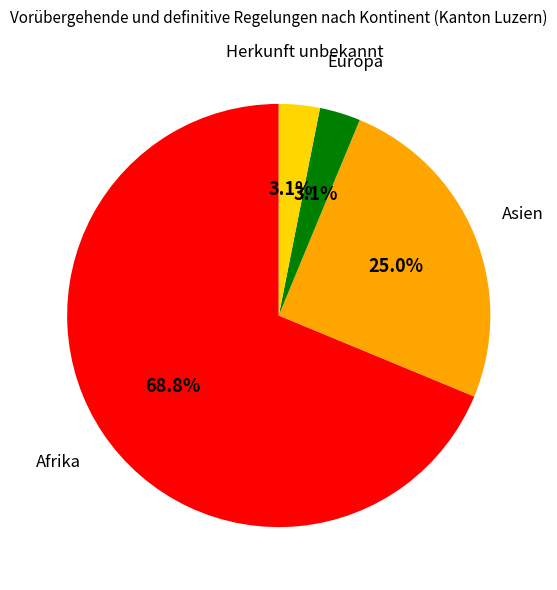

Count the number of slices in the pie.

4